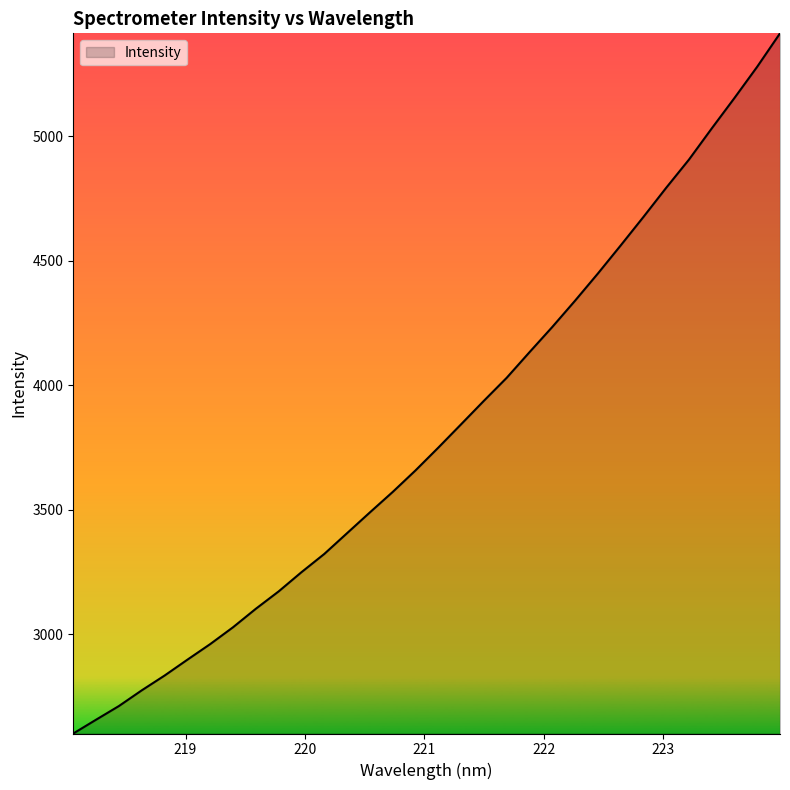

What is the maximum value shown in the chart?

5412.3